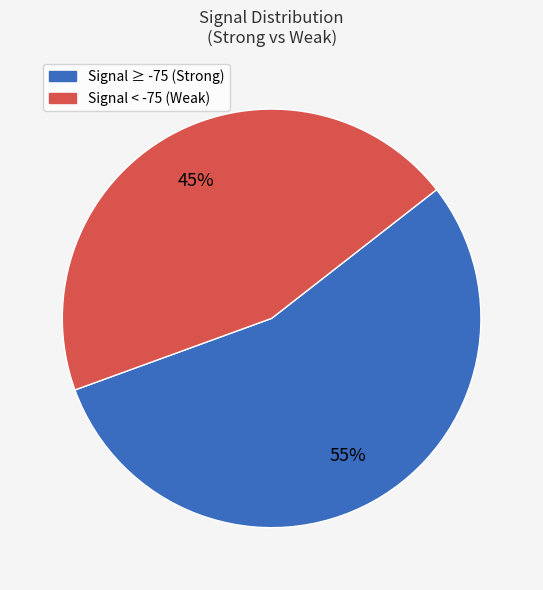

Is there a majority slice in this chart?

Yes